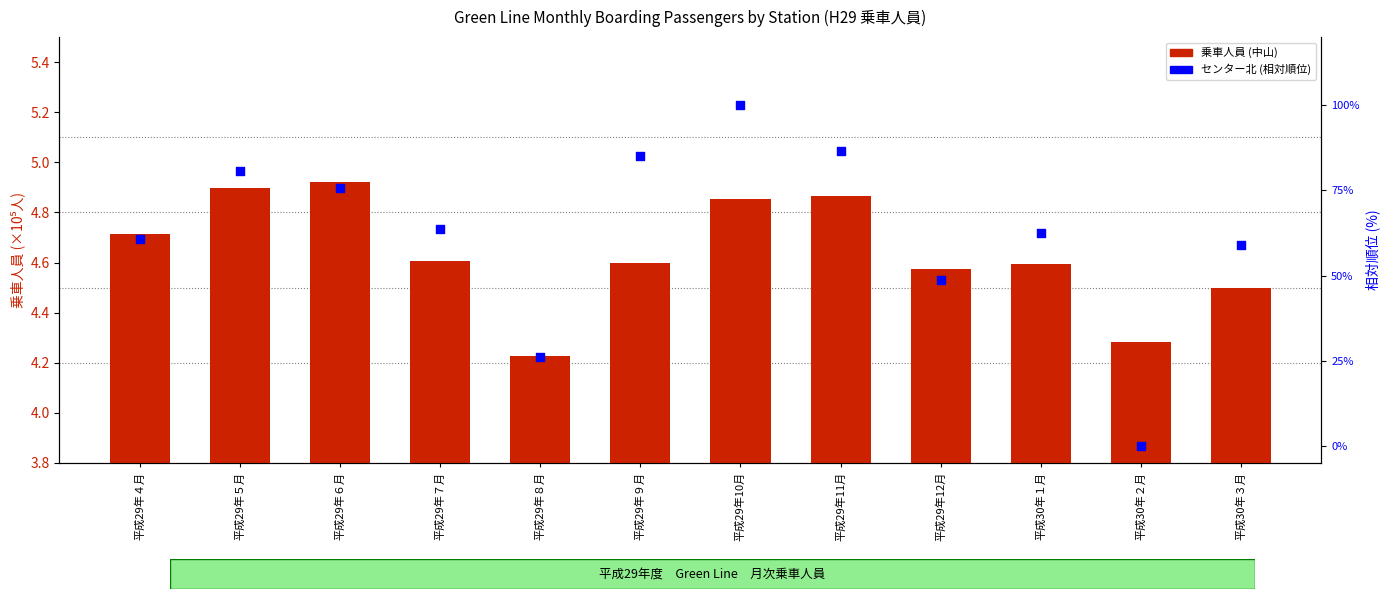

What is the total value across all series at 平成29年４月?

65.3